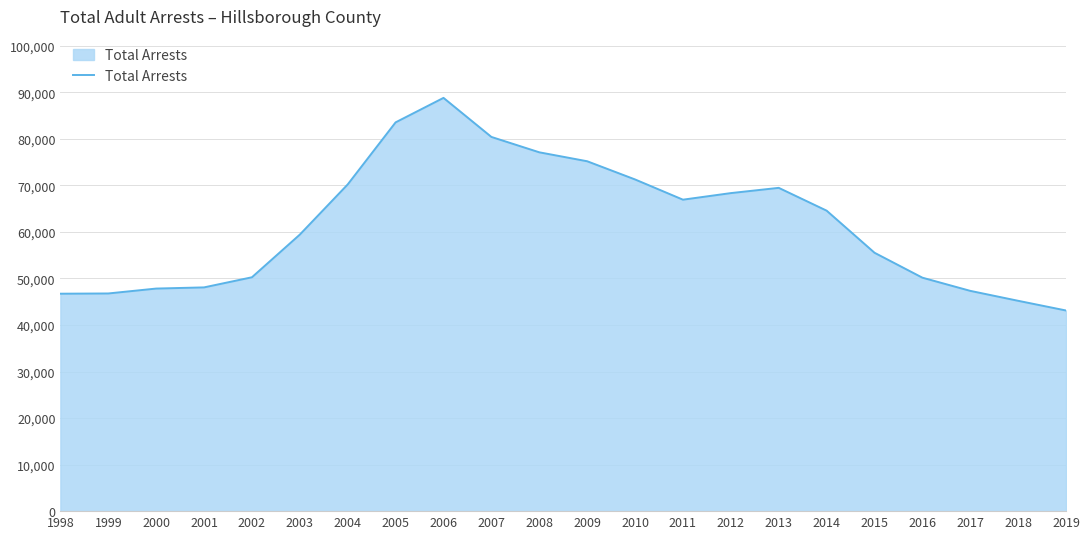

Is it true that the value at 2004 is 118859?

False